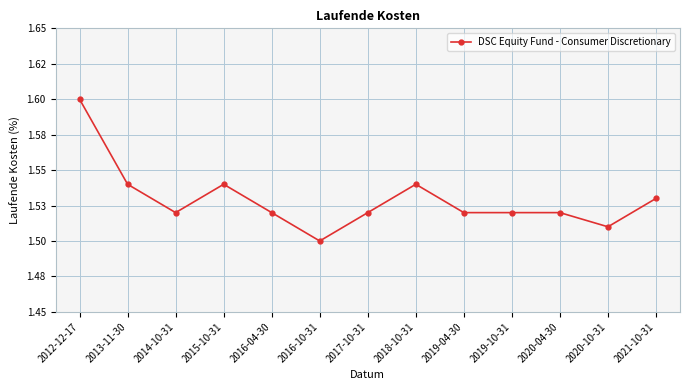

Rank the categories by value from lowest to highest.

2016-10-31, 2020-10-31, 2014-10-31, 2016-04-30, 2017-10-31, 2019-04-30, 2019-10-31, 2020-04-30, 2021-10-31, 2013-11-30, 2015-10-31, 2018-10-31, 2012-12-17